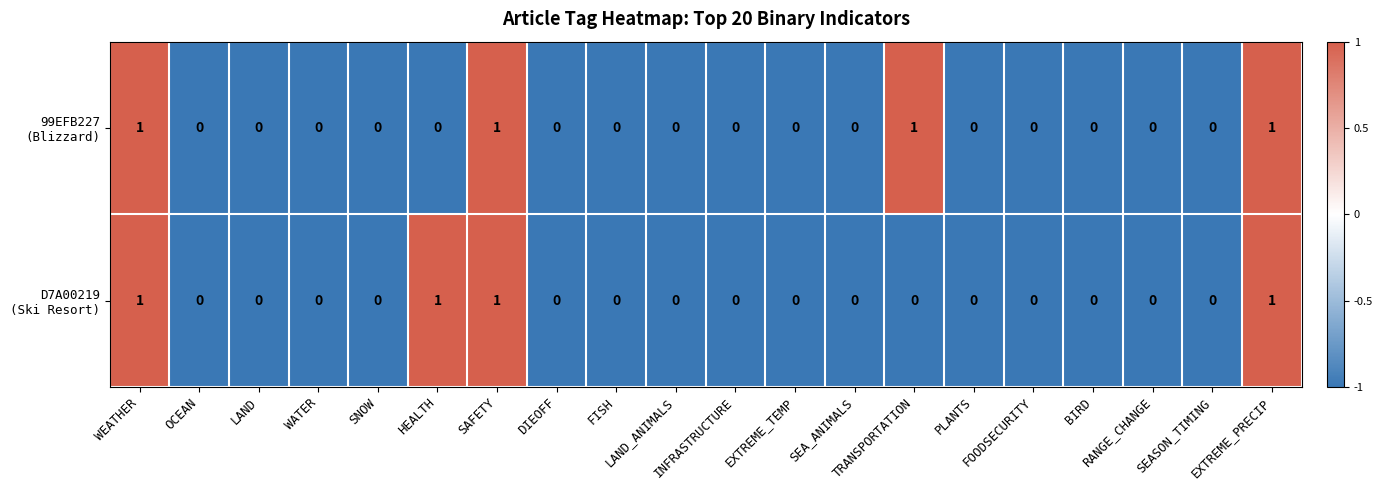

At which category is the sum across all series the highest?

WEATHER